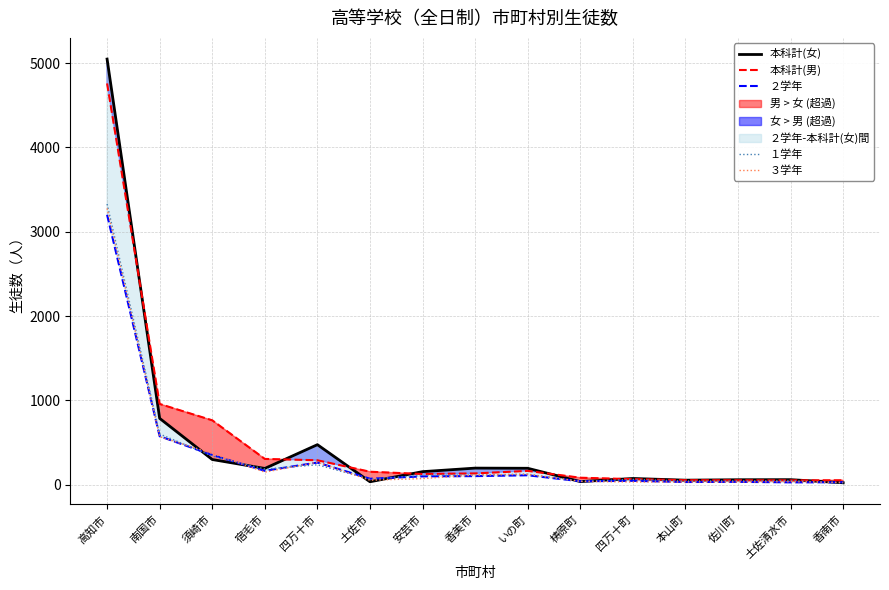

What is the approximate value of ３学年 at いの町, to the nearest 10?

120